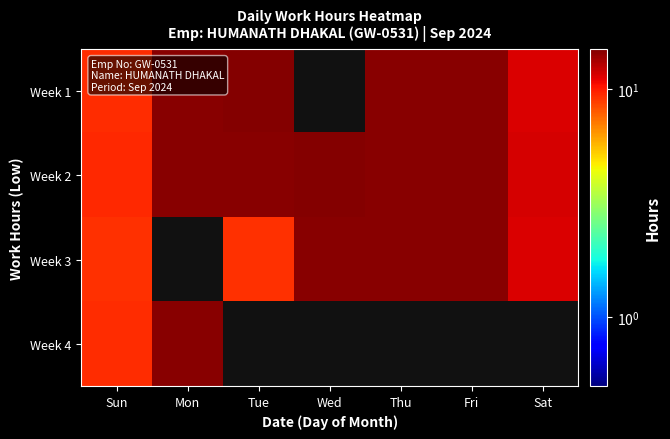

How many values in Week 4 are above zero?

2